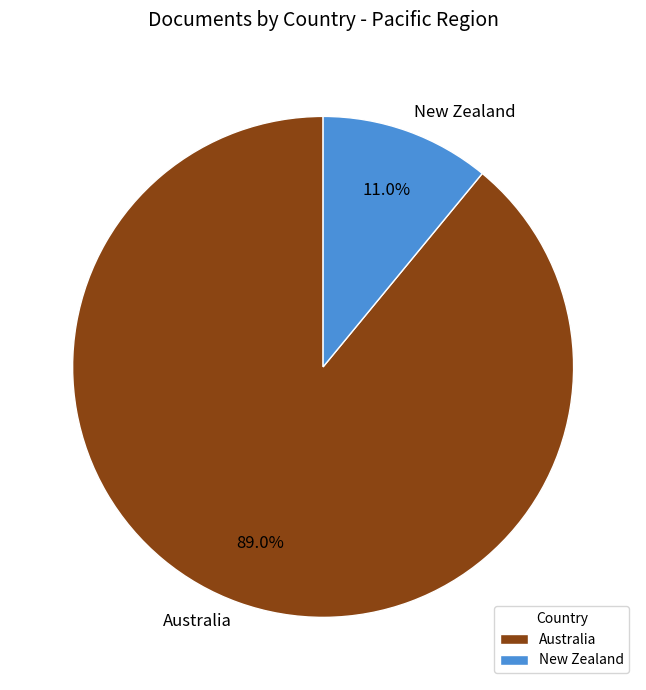

To the nearest percent, what percentage of the pie is Australia?

89%